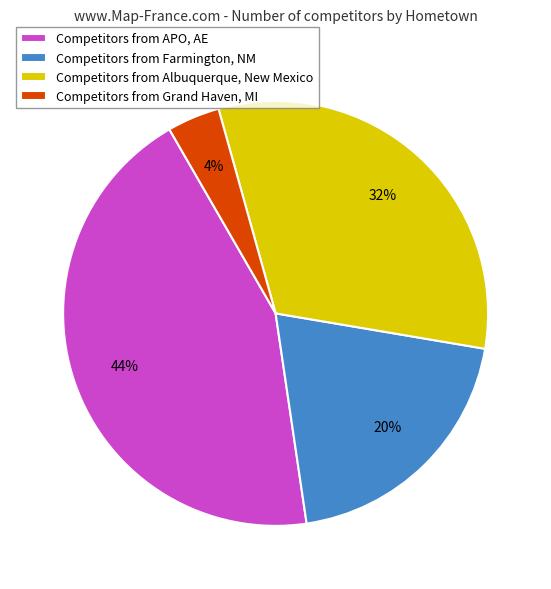

To the nearest percent, what is the difference between the Competitors from APO, AE and Competitors from Farmington, NM slice percentages?

24%